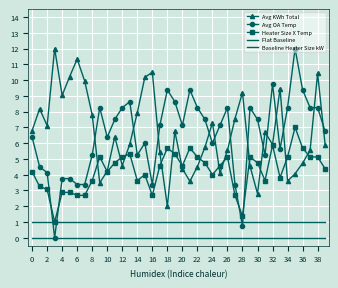

How many distinct data groups are displayed?

5